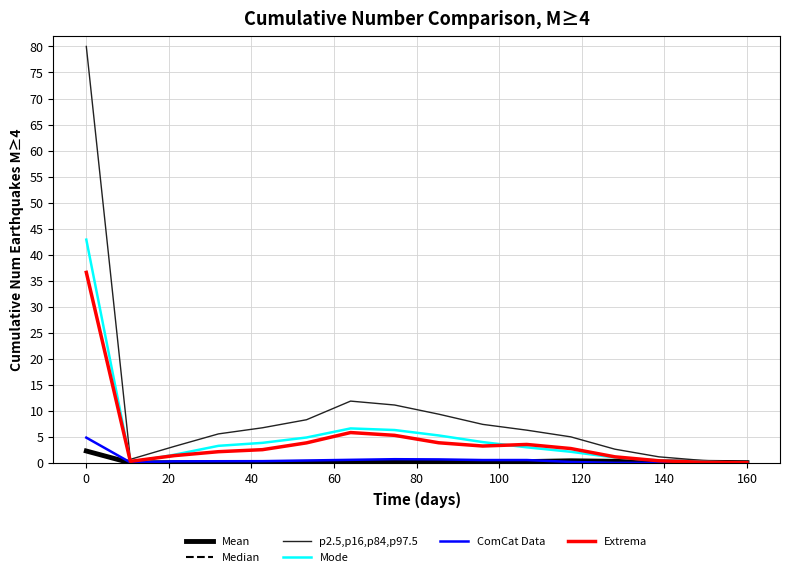

How many lines are shown in the chart?

6